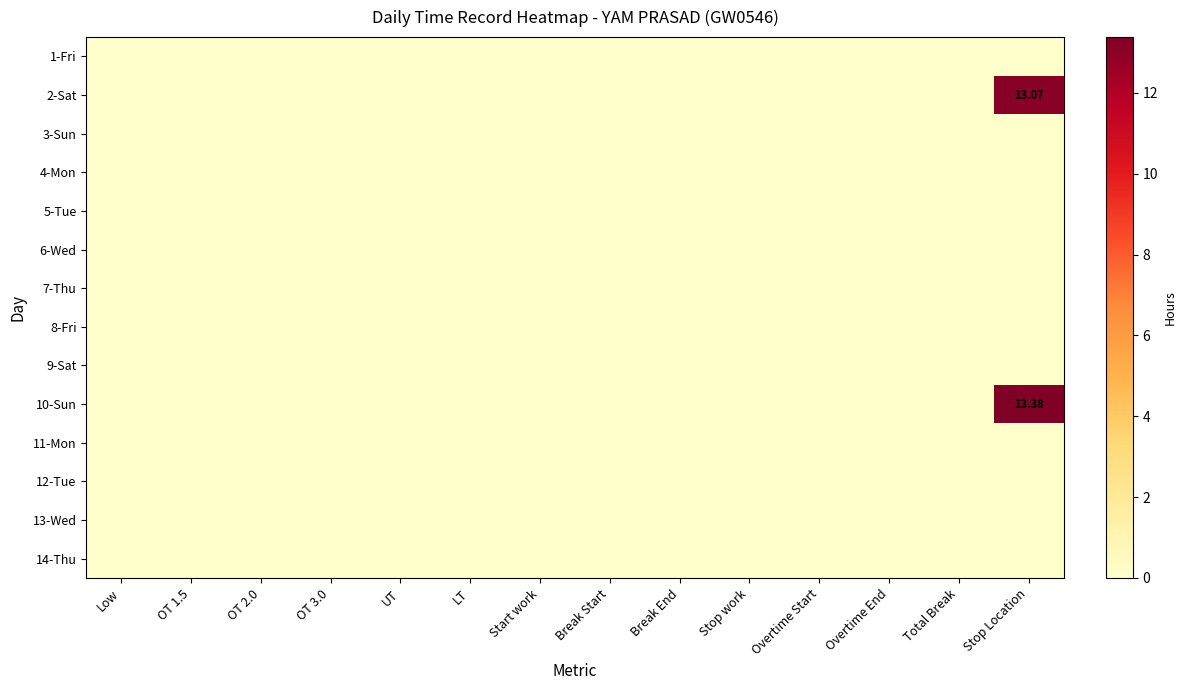

What is the greatest value displayed?

13.4